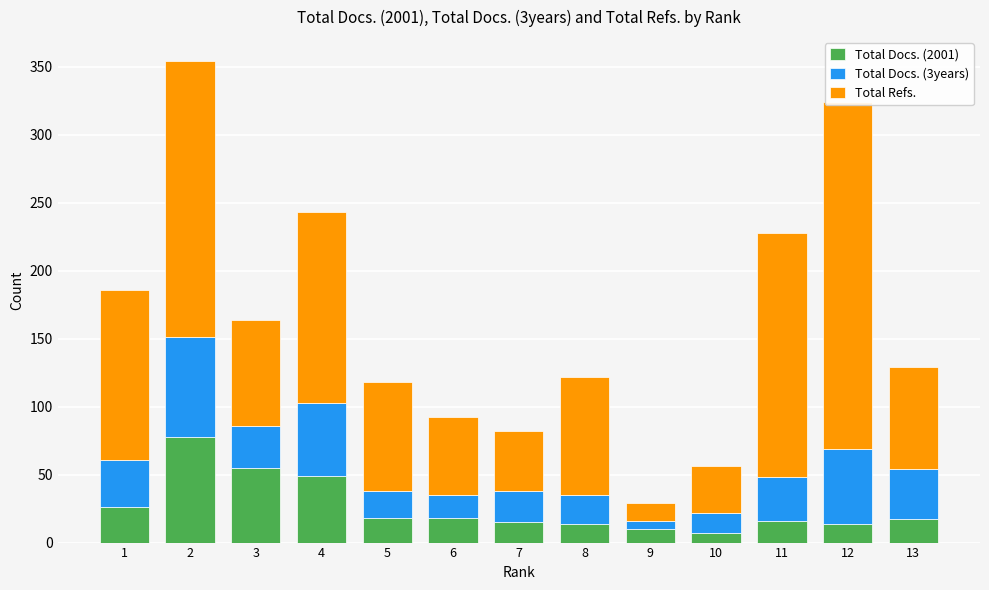

Which category has the lowest value in the Total Docs. (2001) series?

10